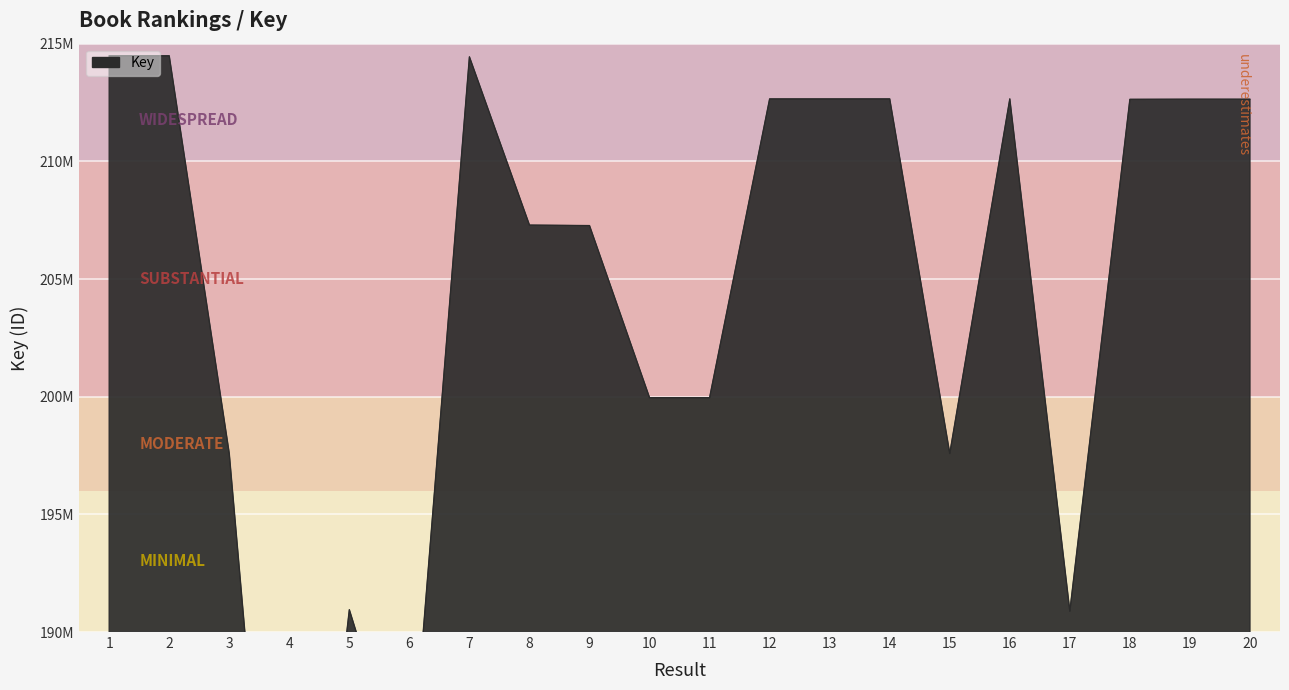

What is the ratio of the value at 11 to the value at 13?

0.9